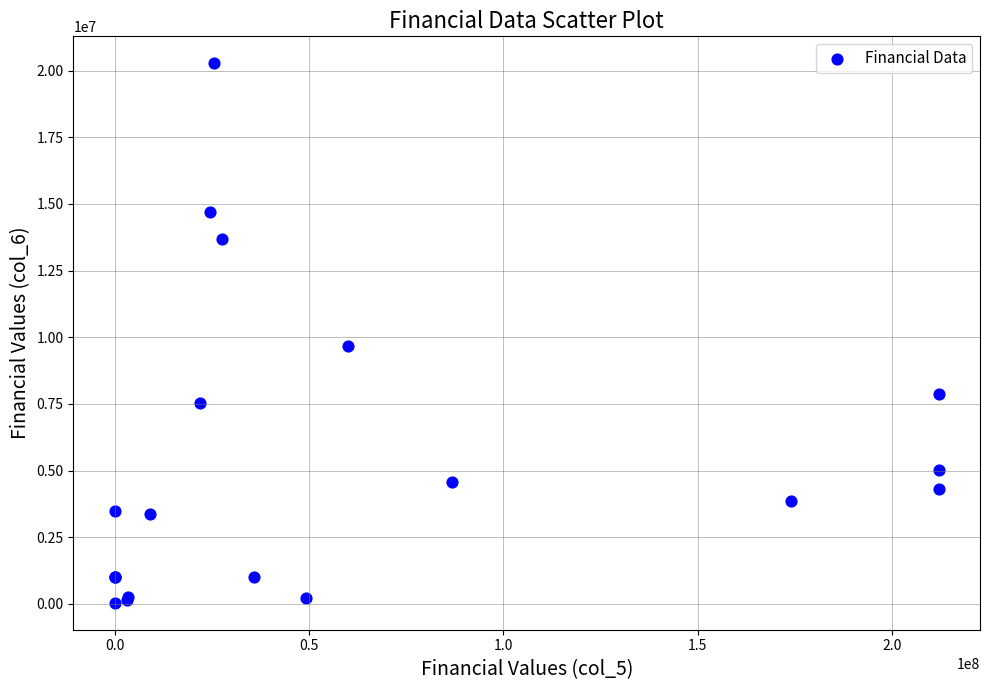

What Y value in the scatter plot is closest to 10159893?

9675703